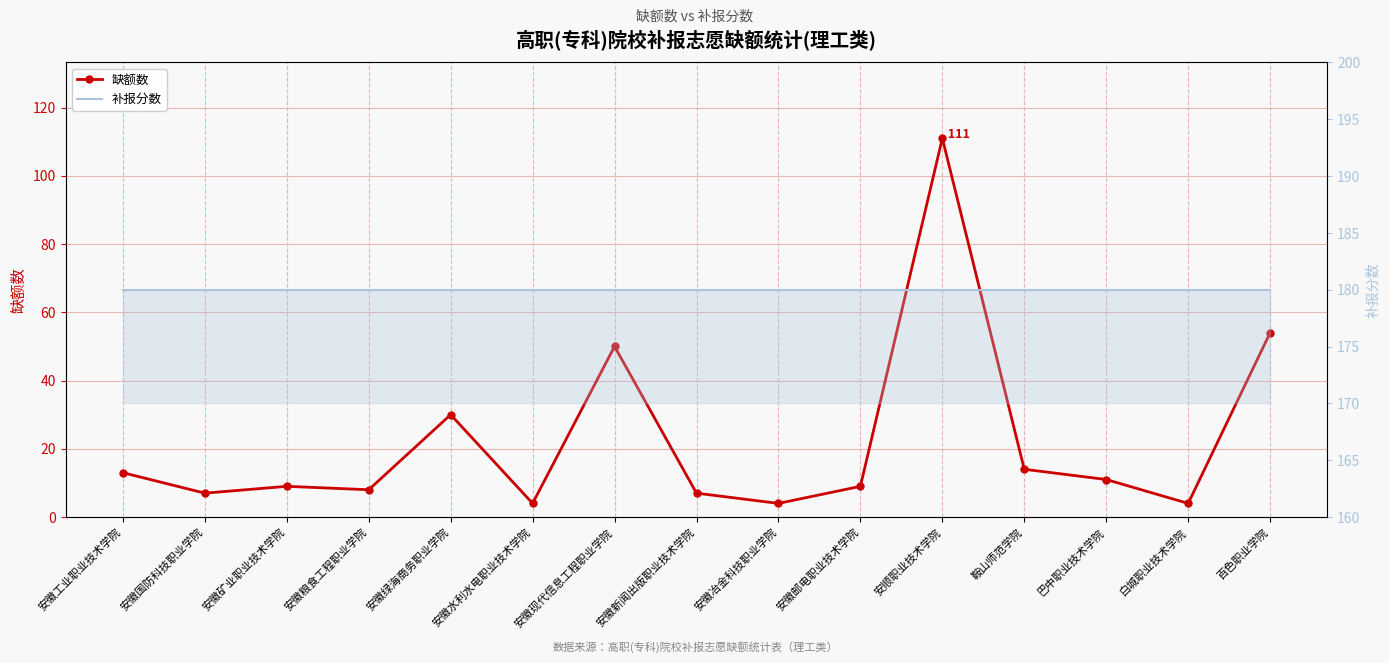

Which series has the largest total across all categories?

补报分数